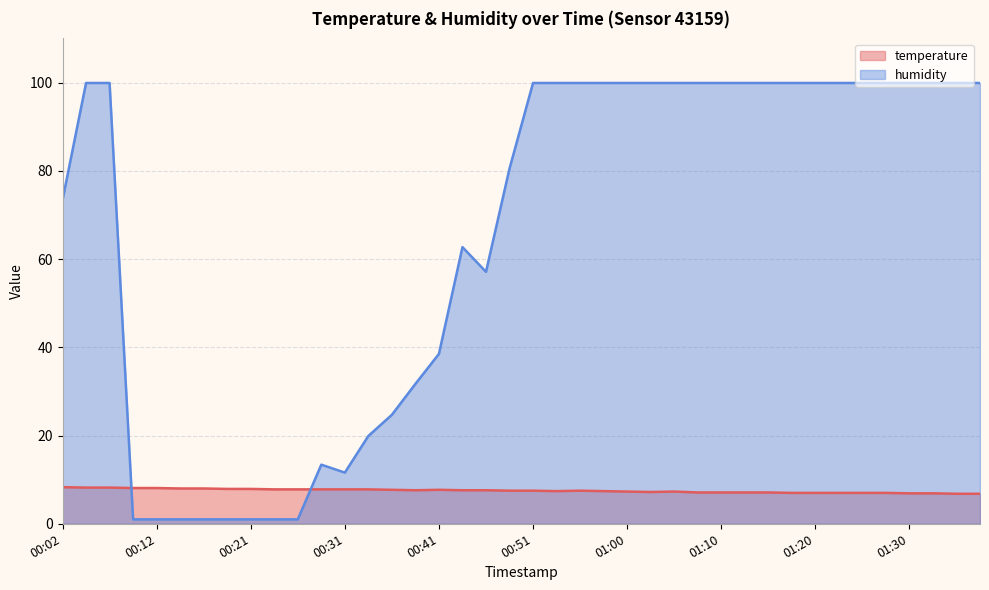

What is the lowest value of the humidity series?

1.0